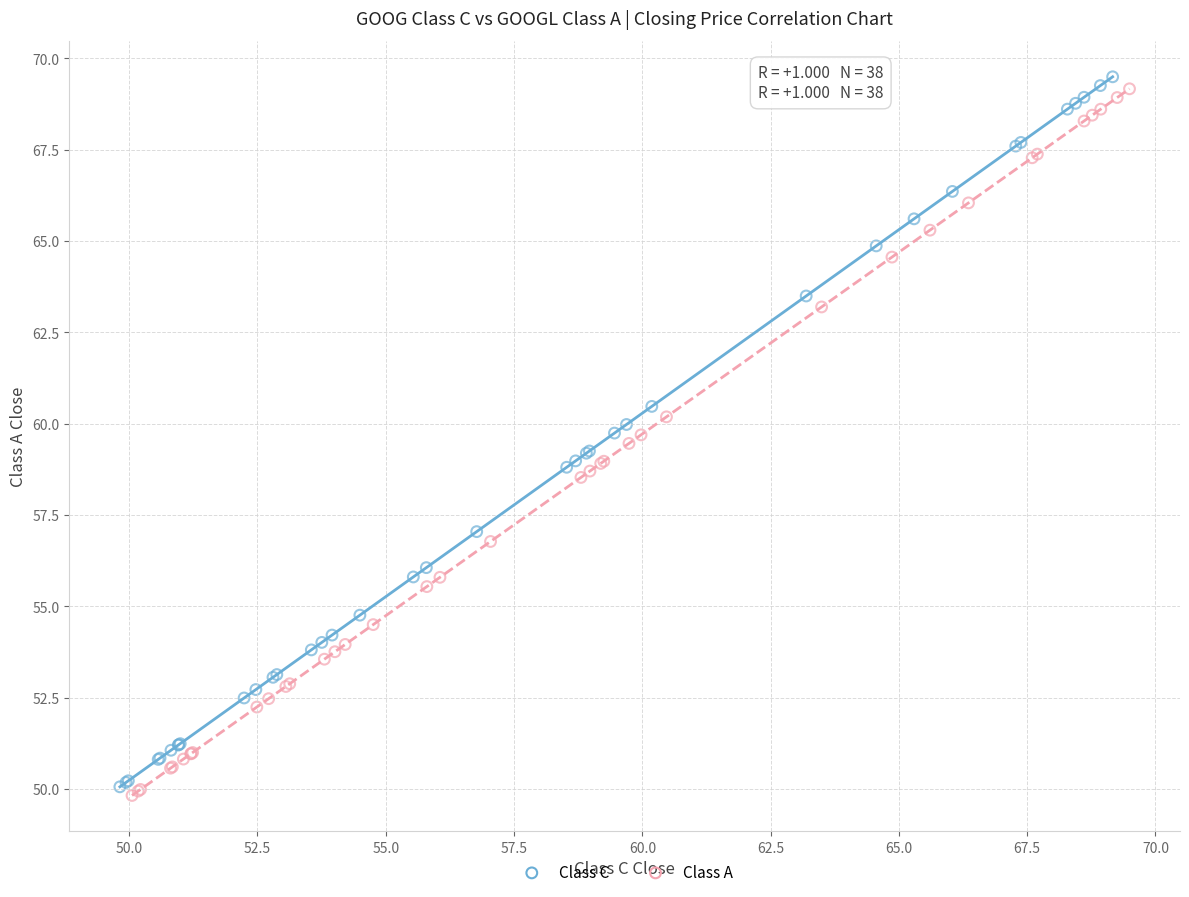

Which series has the largest Y range (max minus min)?

Class C